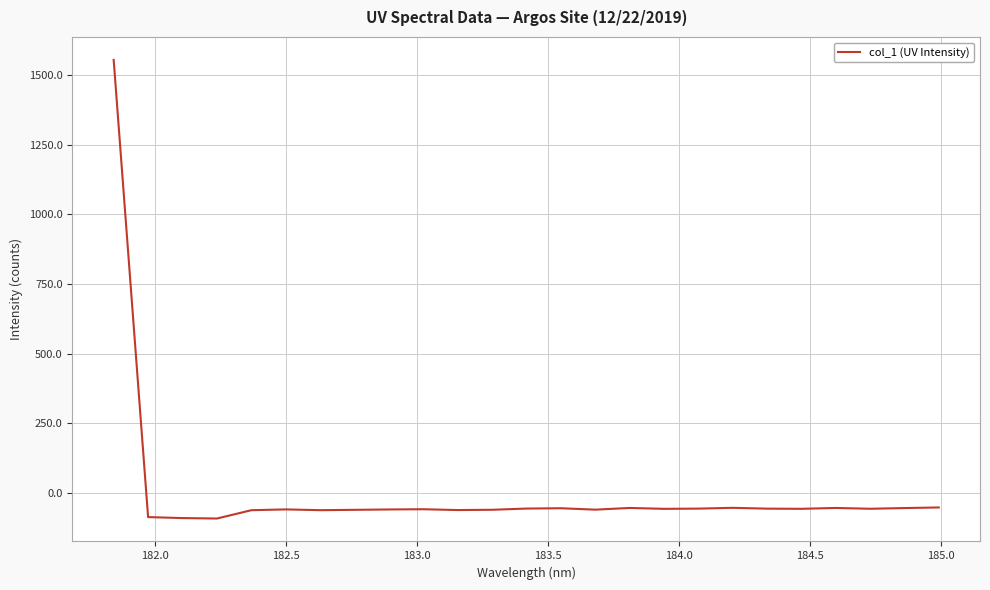

What is the greatest value displayed?

1554.8